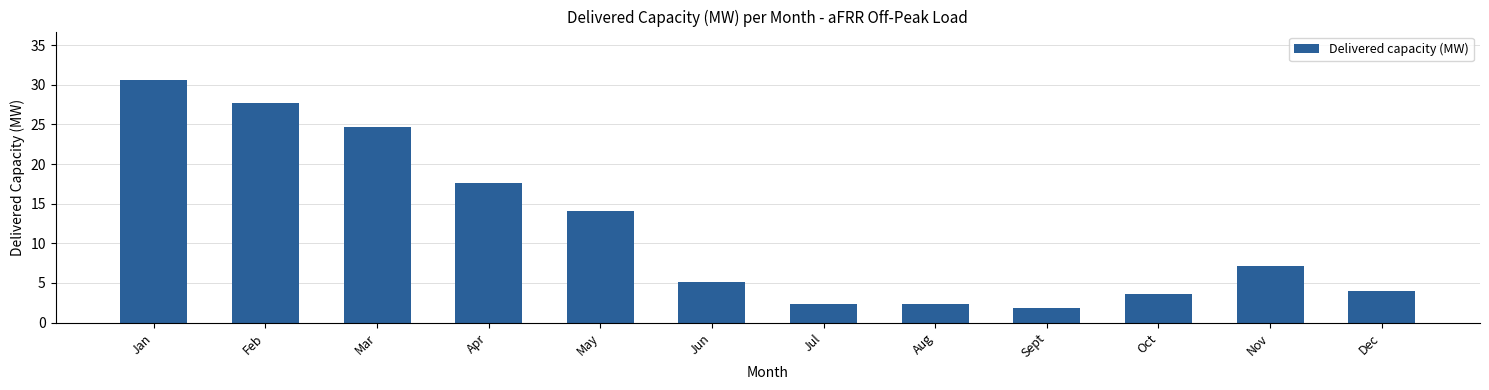

Reading left to right, transcribe all the data shown in this chart.

Jan=30.6	Feb=27.7	Mar=24.7	Apr=17.6	May=14.1	Jun=5.2	Jul=2.3	Aug=2.3	Sept=1.8	Oct=3.7	Nov=7.2	Dec=3.9